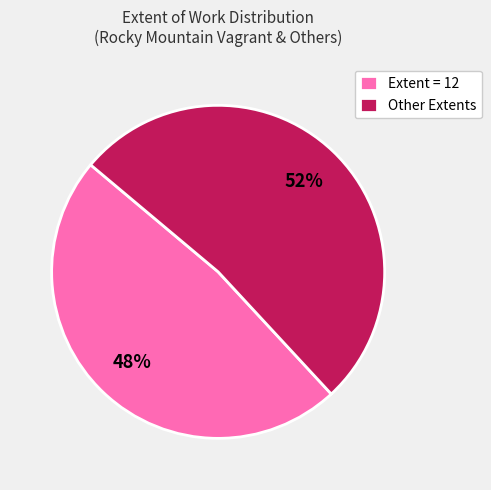

Is there any slice that represents more than half of the pie?

Yes